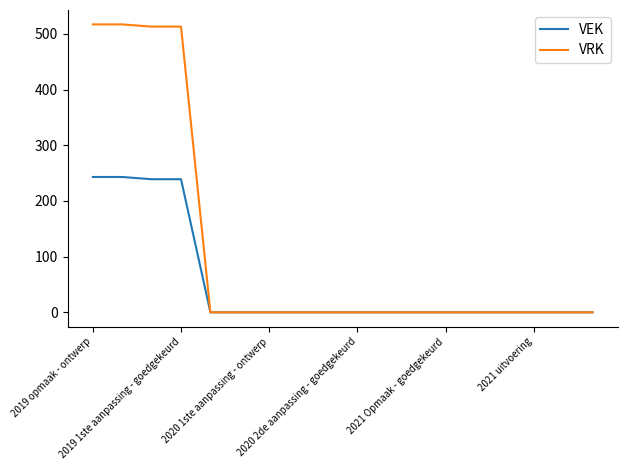

Which series has the largest total across all categories?

VRK